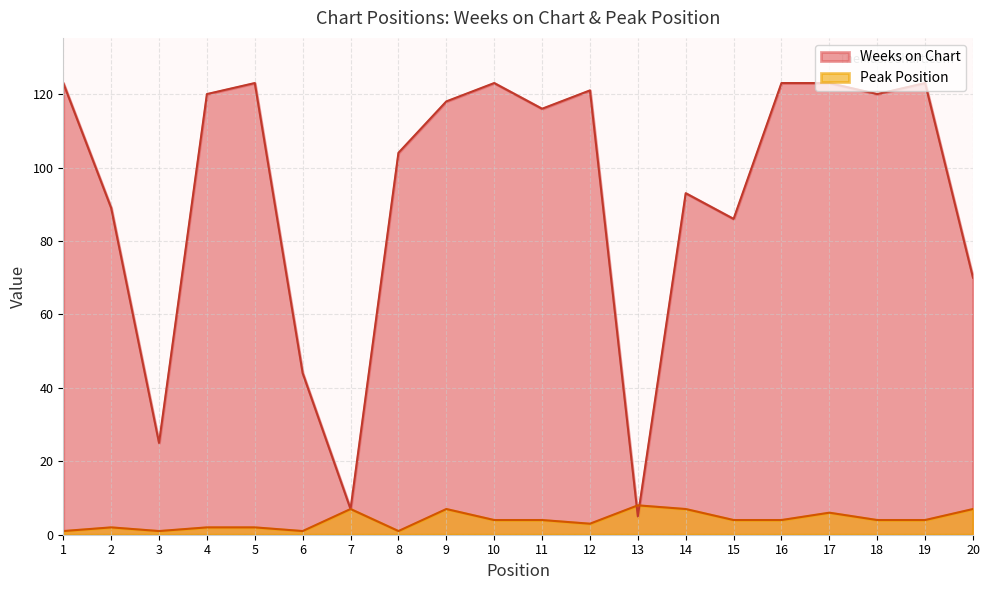

What are all the series names shown in the legend?

Weeks on Chart, Peak Position